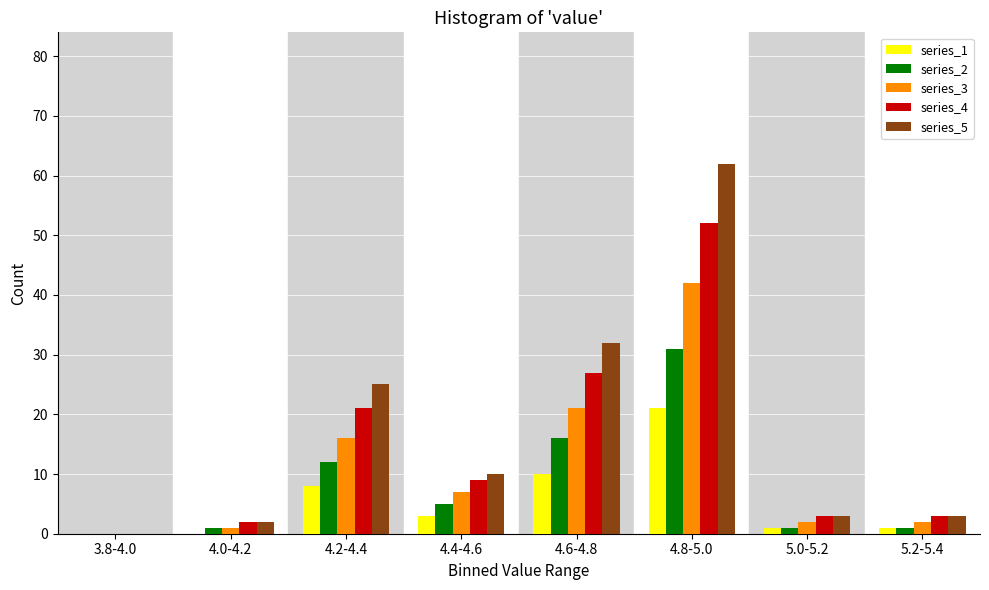

What is the maximum value for series_4?

52